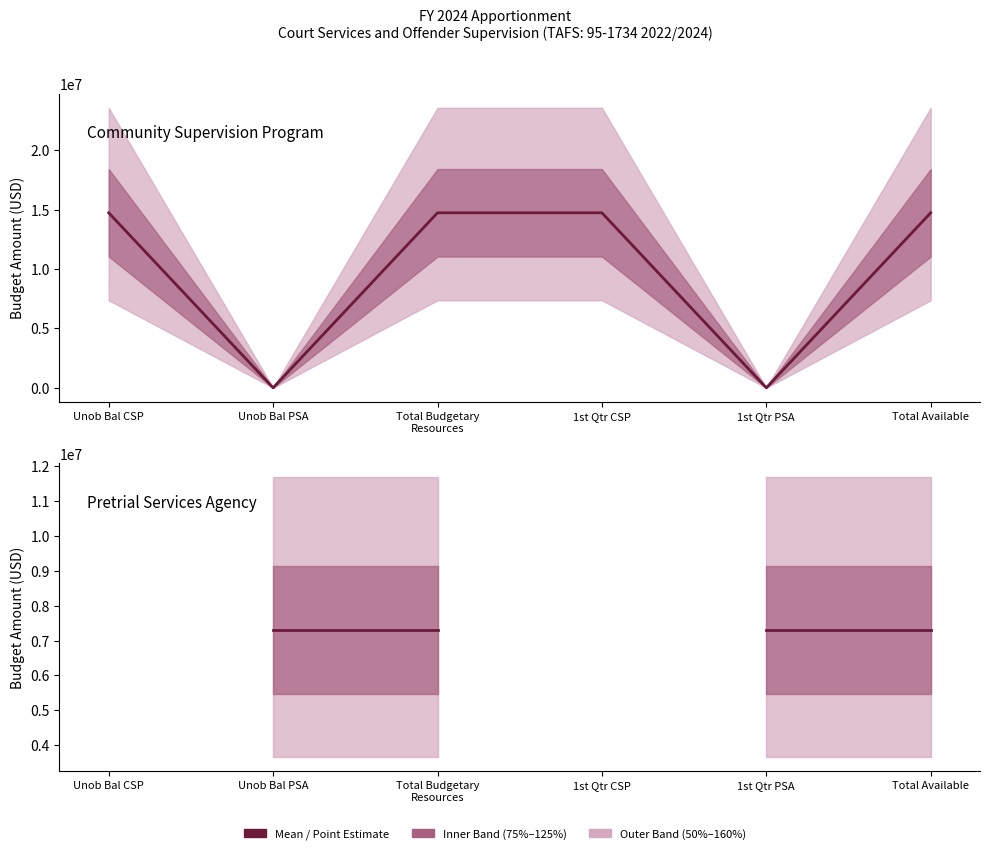

True or false: Pretrial Services Agency has more than 2 points higher than both neighbors.

False